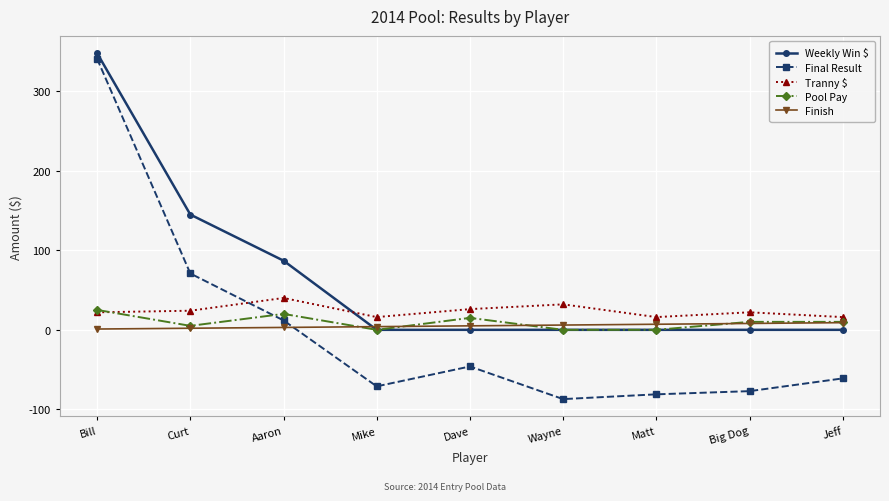

Where is Weekly Win $ nearest to the value 173?

Curt